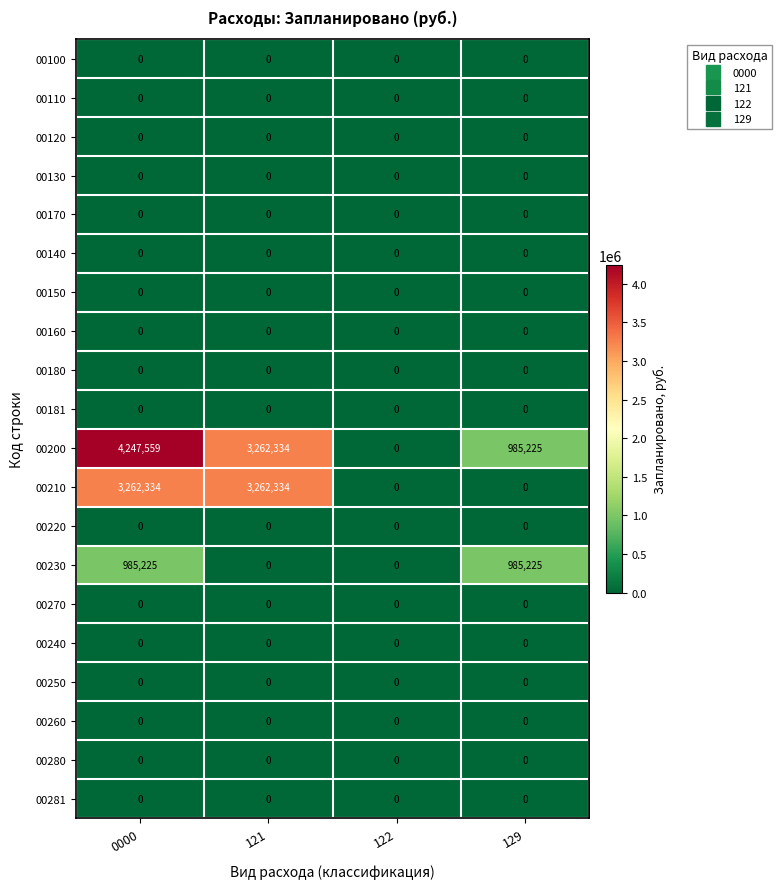

What is the greatest value displayed?

4247559